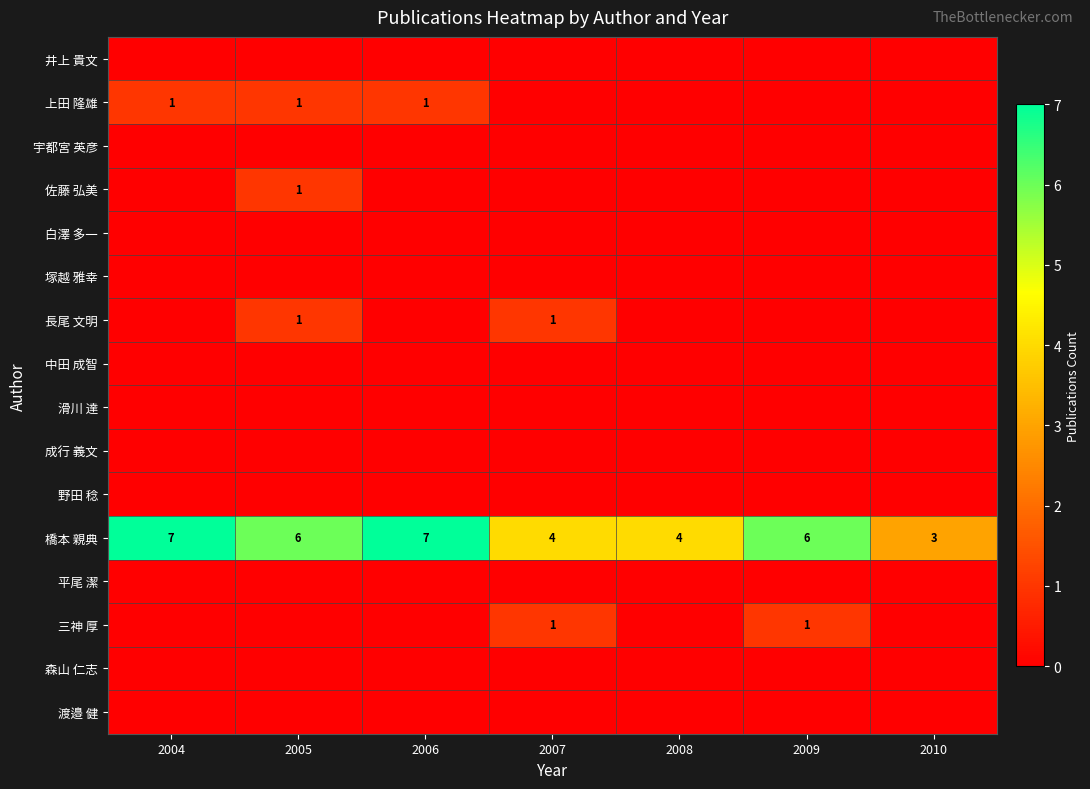

What is the sum of the 橋本 親典 values at 2004 and 2006?

14